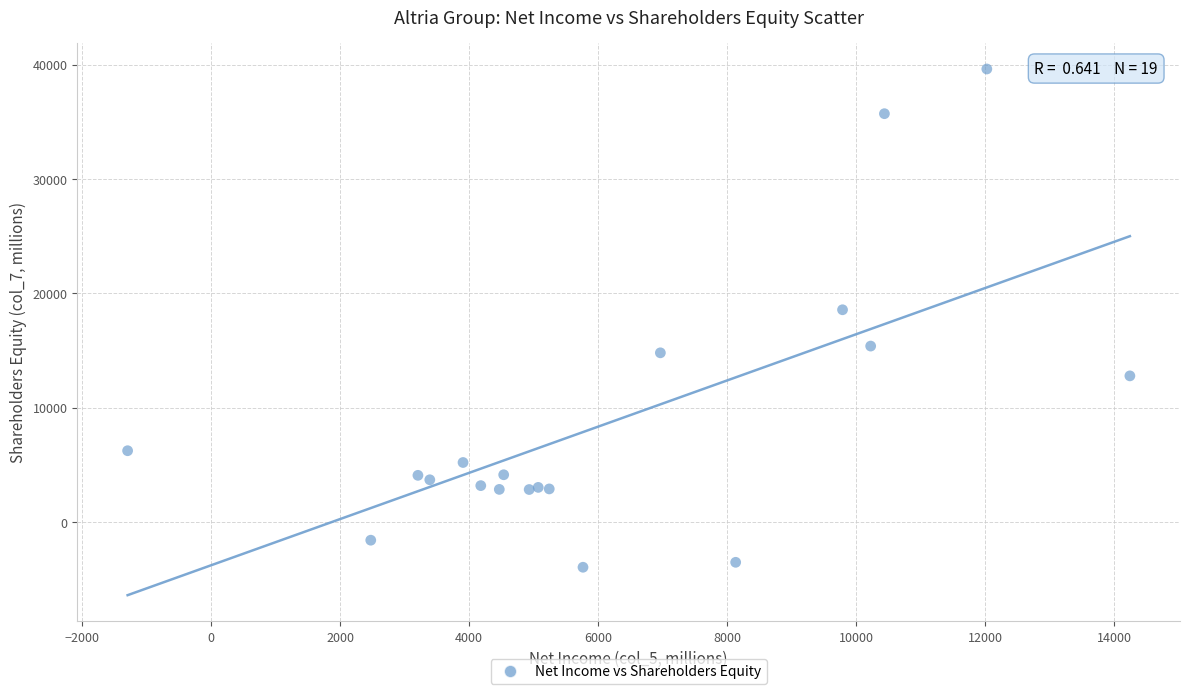

What Y value in the scatter plot is closest to 17823?

18554